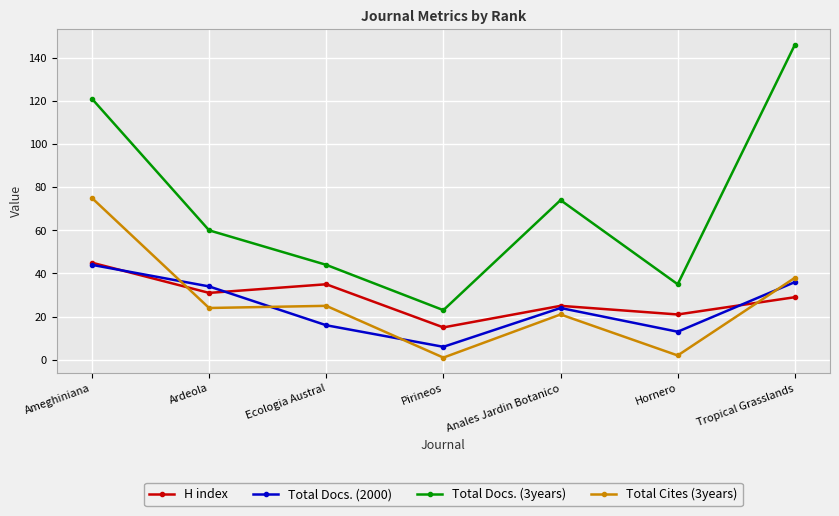

Count the number of data series in this chart.

4